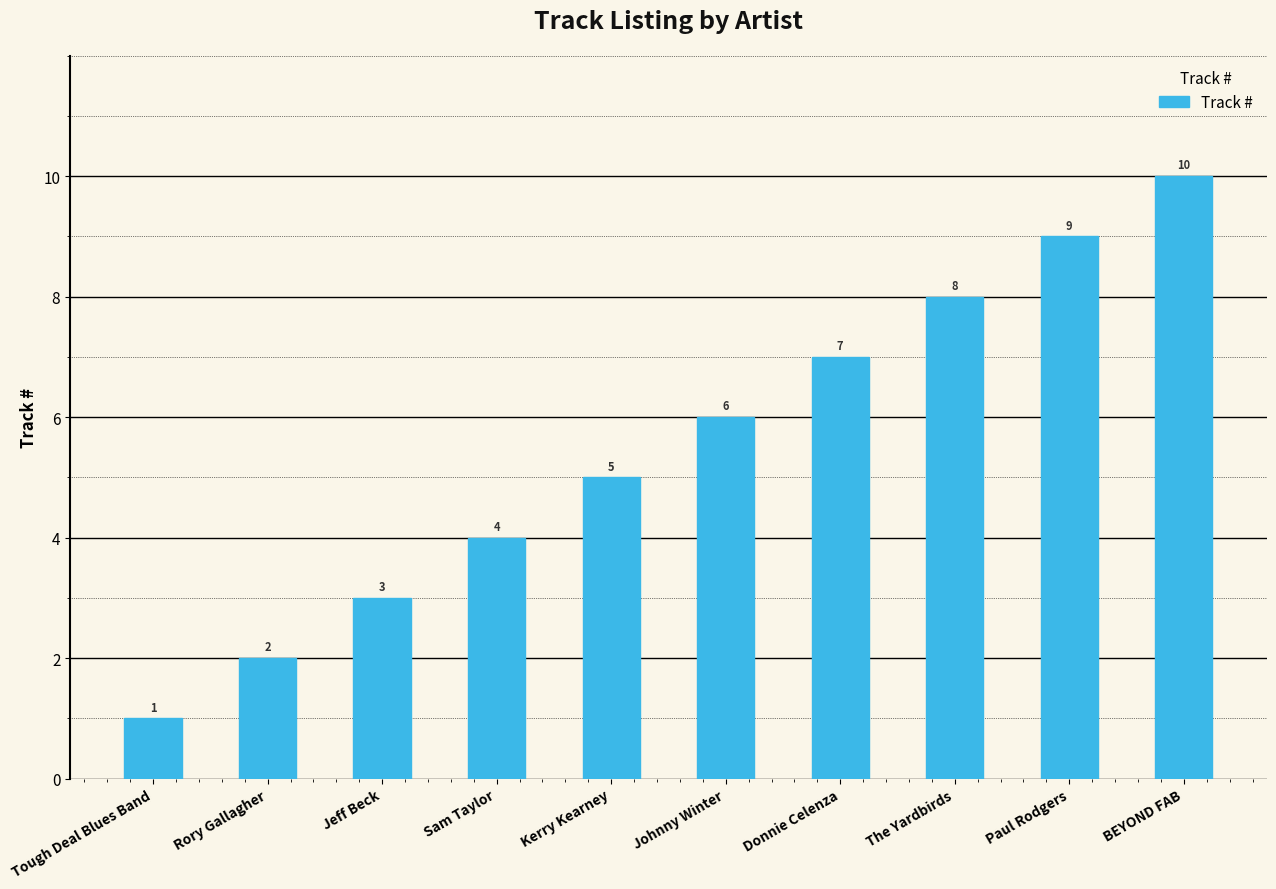

How many bars are there in total?

10